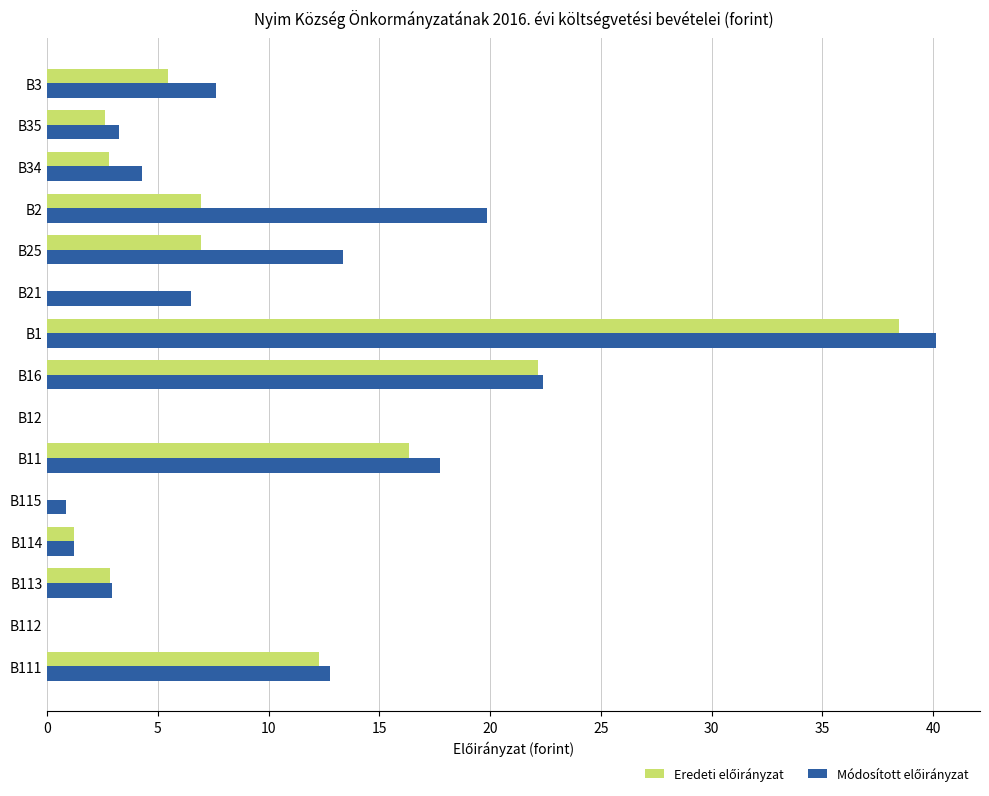

At which category is the sum across all series the highest?

B1